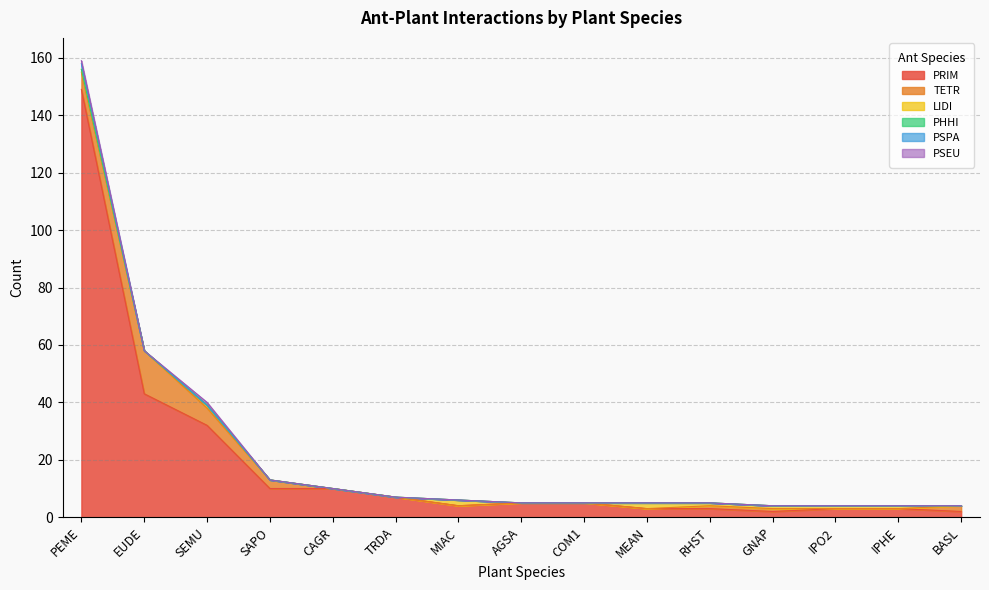

At which category does LIDI reach its first local peak?

SEMU